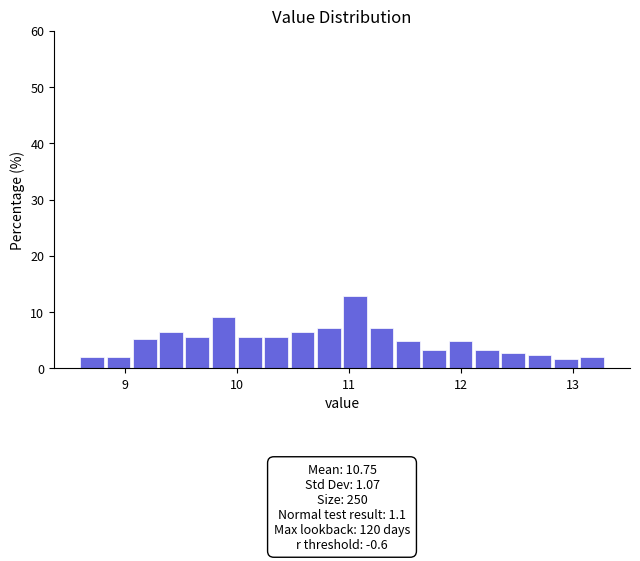

Around what value on the x-axis is the tallest bar? Give the approximate position of its centre, as read against the axis.

11.1